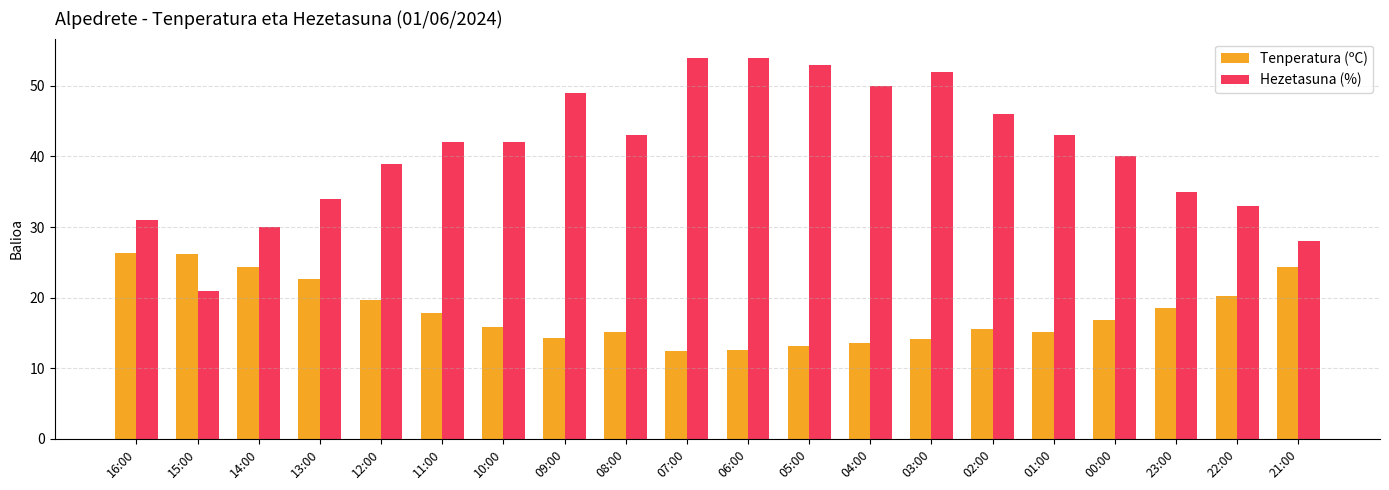

The value of Tenperatura (ºC) at 09:00 is 21.3. True or false?

False